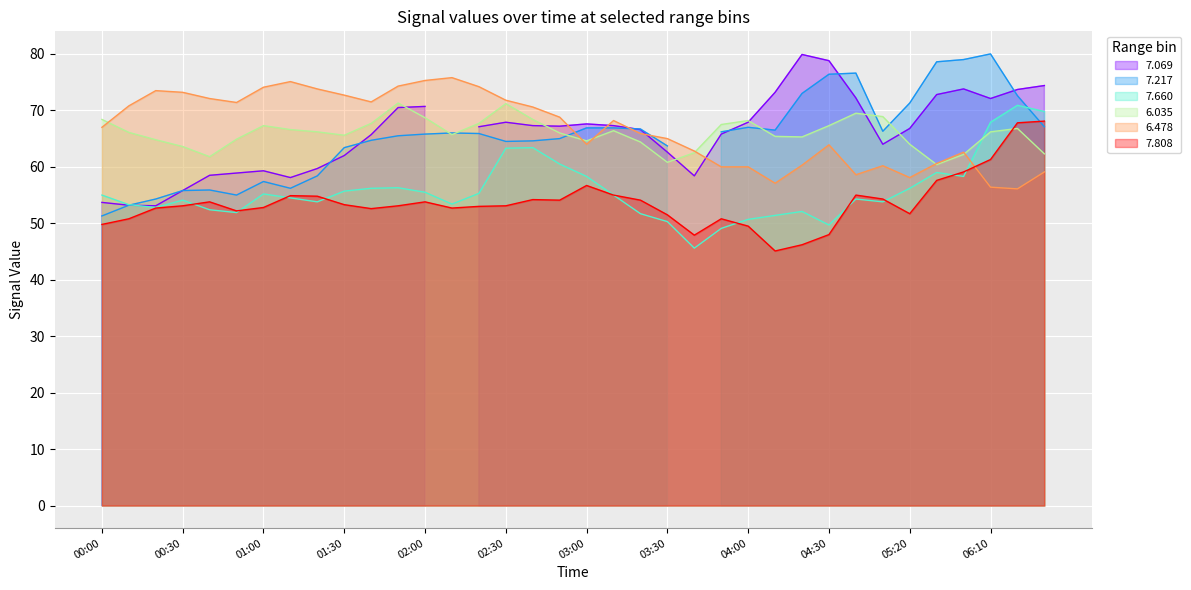

True or false: 7.660 and 6.478 intersect in this chart.

True